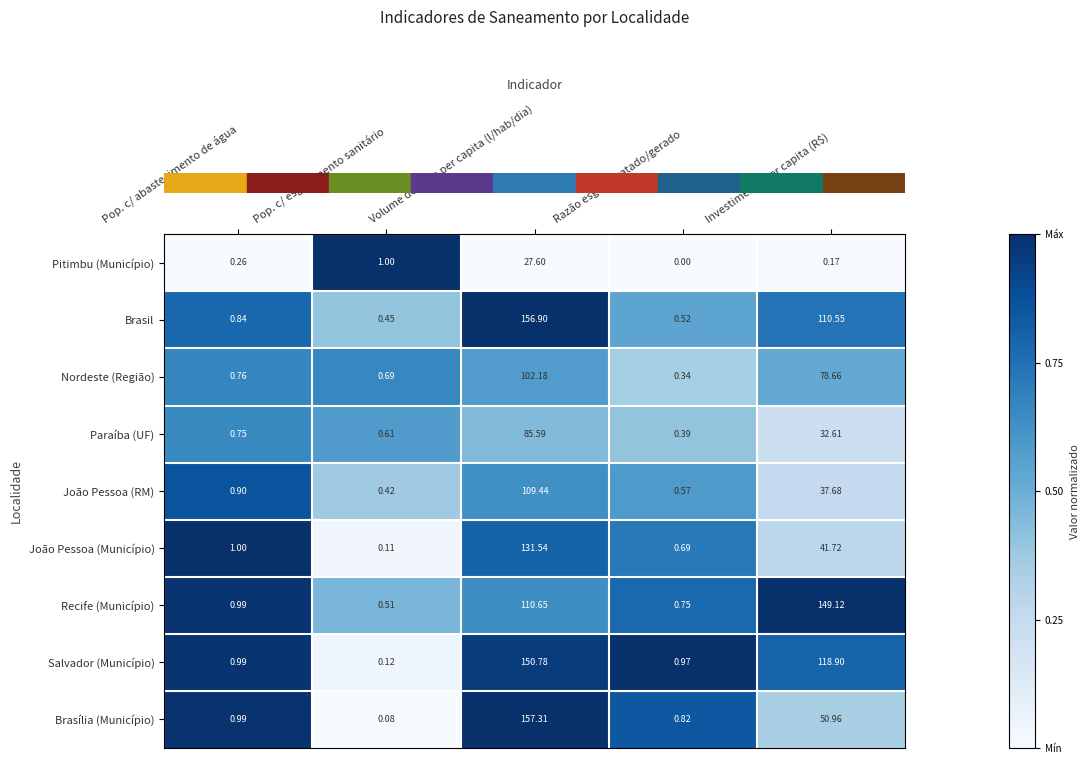

List the labels in order of Brasil value, largest first.

Volume de água per capita (l/hab/dia), Investimento per capita (R$), Pop. c/ abastecimento de água, Razão esgoto tratado/gerado, Pop. c/ esgotamento sanitário